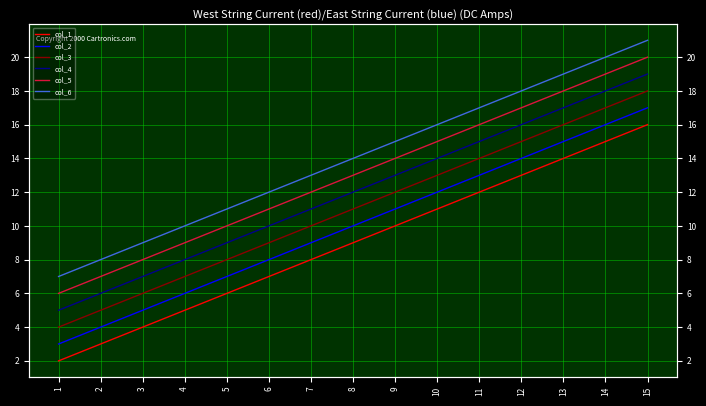

What is the value of the col_3 point at the 2nd from the left?

5